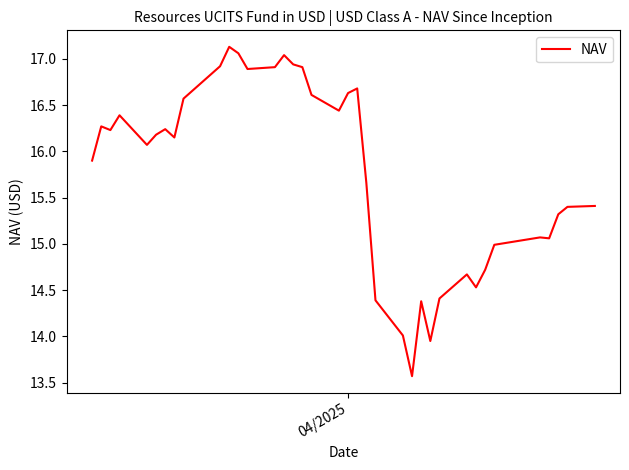

What is the difference between the maximum and minimum values?

3.6